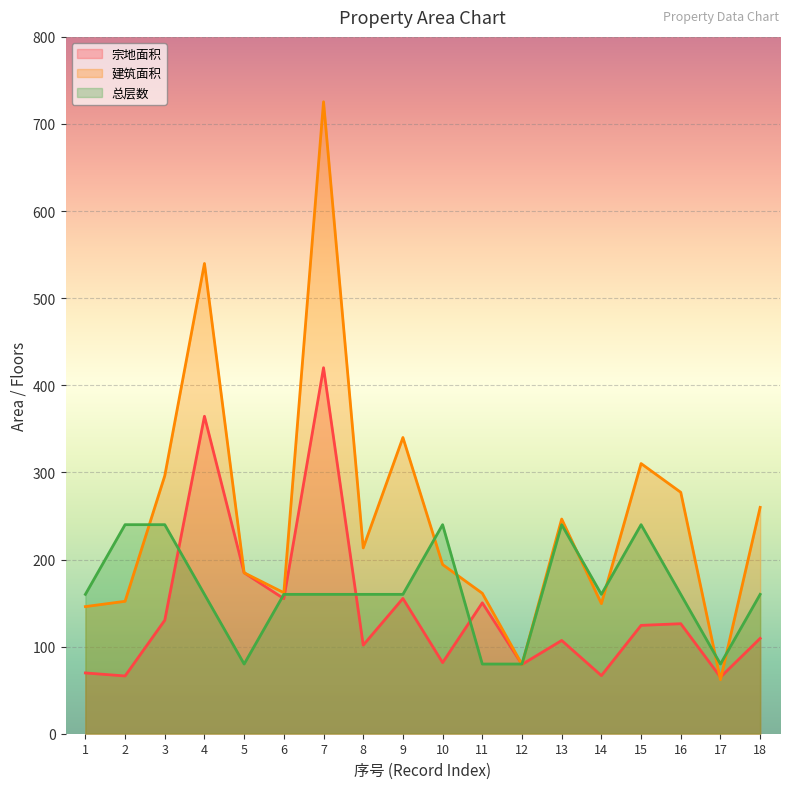

Which series has the widest spread of values?

建筑面积